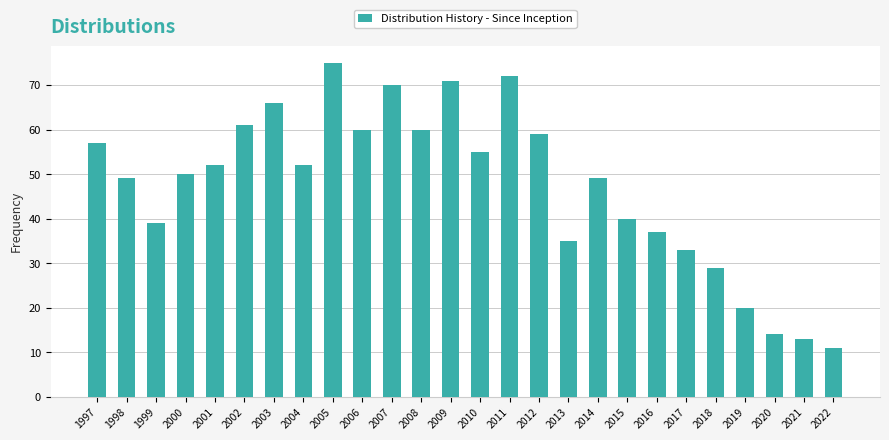

Reading right to left, list all the values displayed in this chart.

2022=11	2021=13	2020=14	2019=20	2018=29	2017=33	2016=37	2015=40	2014=49	2013=35	2012=59	2011=72	2010=55	2009=71	2008=60	2007=70	2006=60	2005=75	2004=52	2003=66	2002=61	2001=52	2000=50	1999=39	1998=49	1997=57